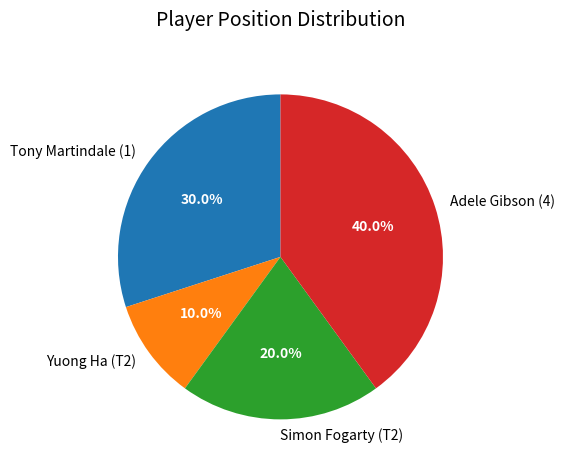

How many slices are in this pie chart?

4